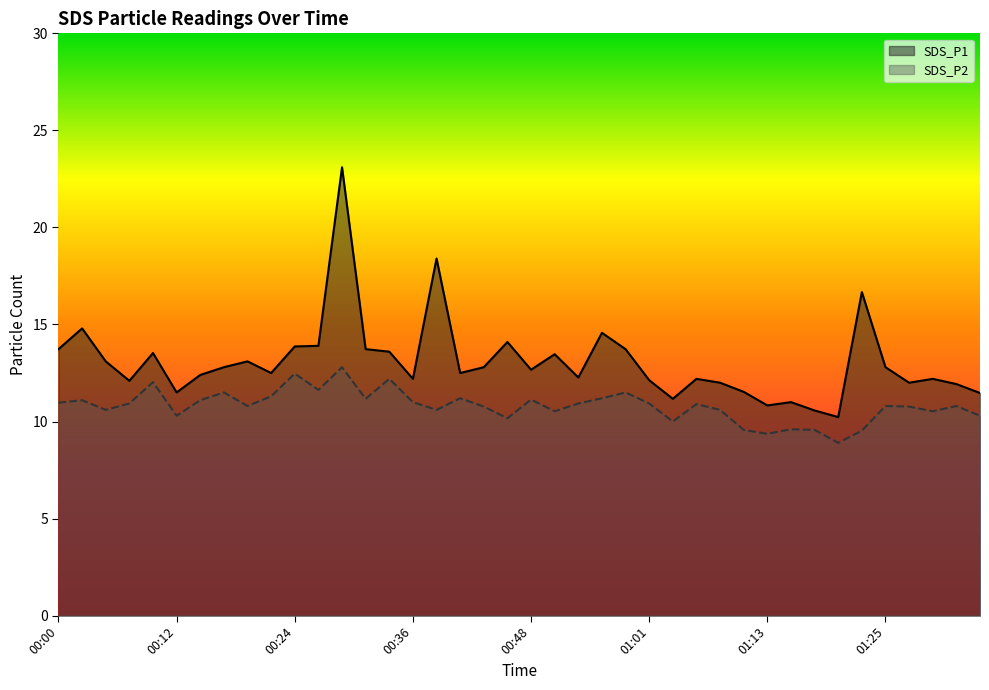

What is the smallest value displayed?

8.9